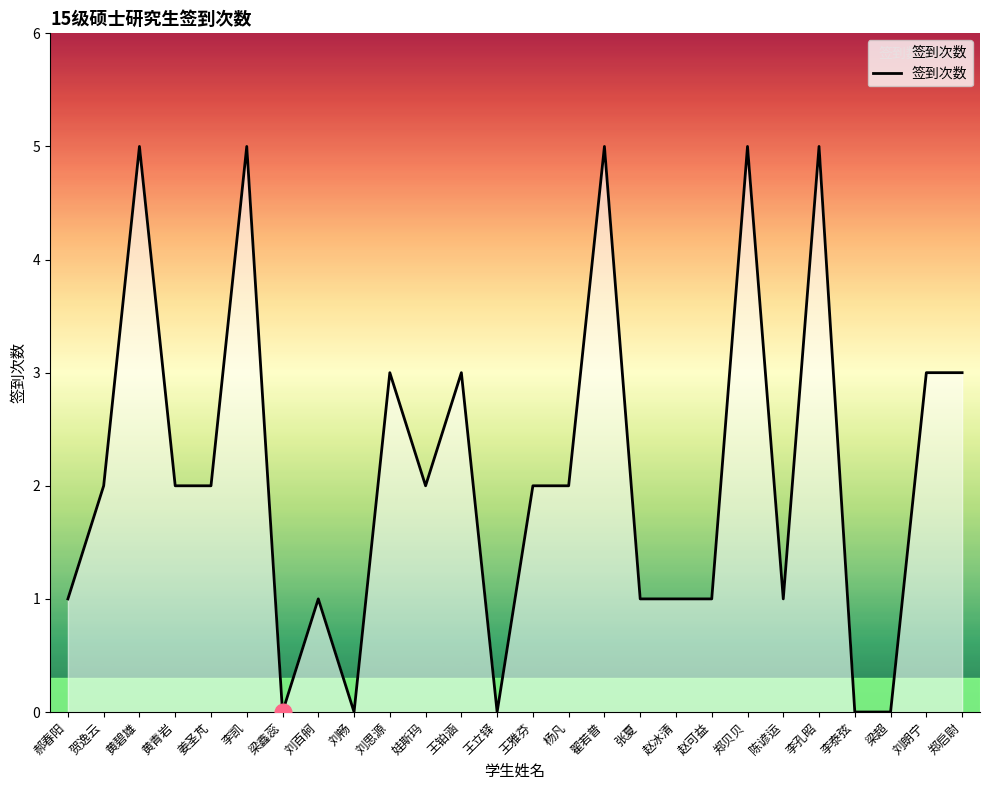

Read the value at 郑启尉.

3